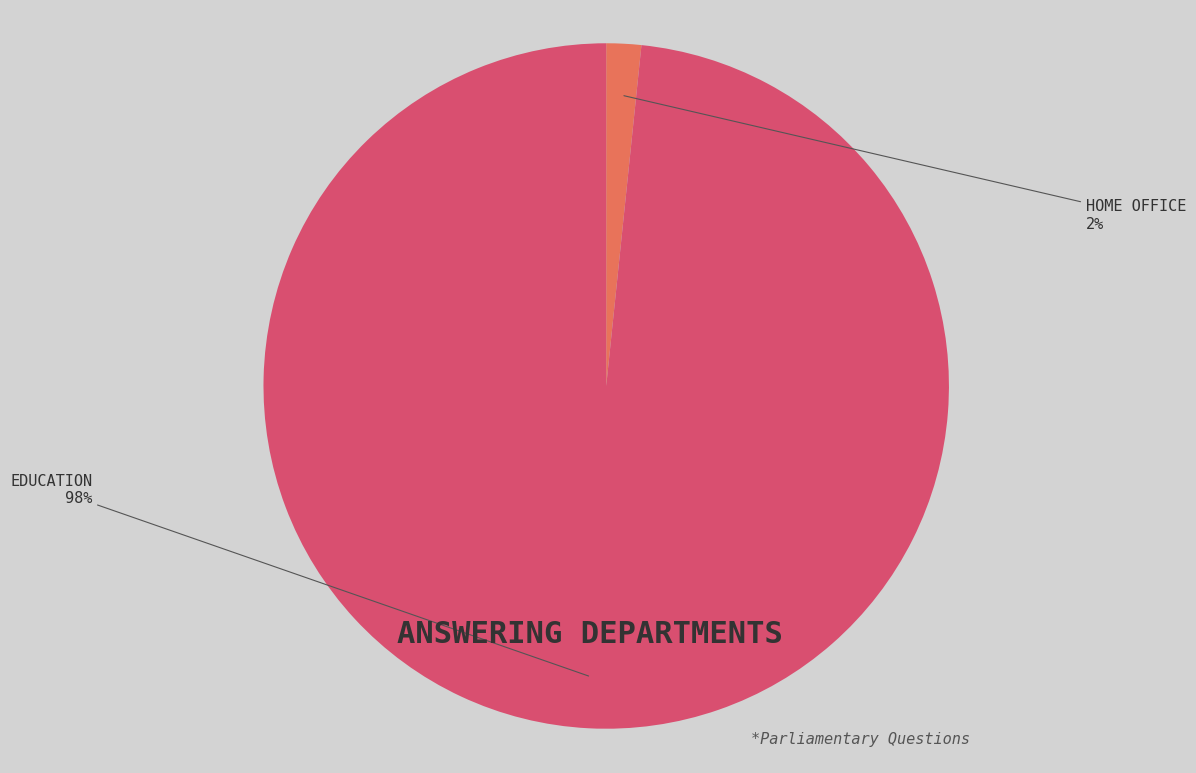

Is there any slice that represents more than half of the pie?

Yes